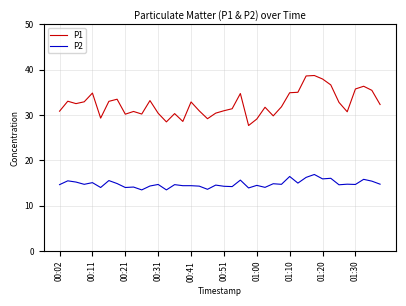

Rank the series by their average value, from highest to lowest.

P1, P2